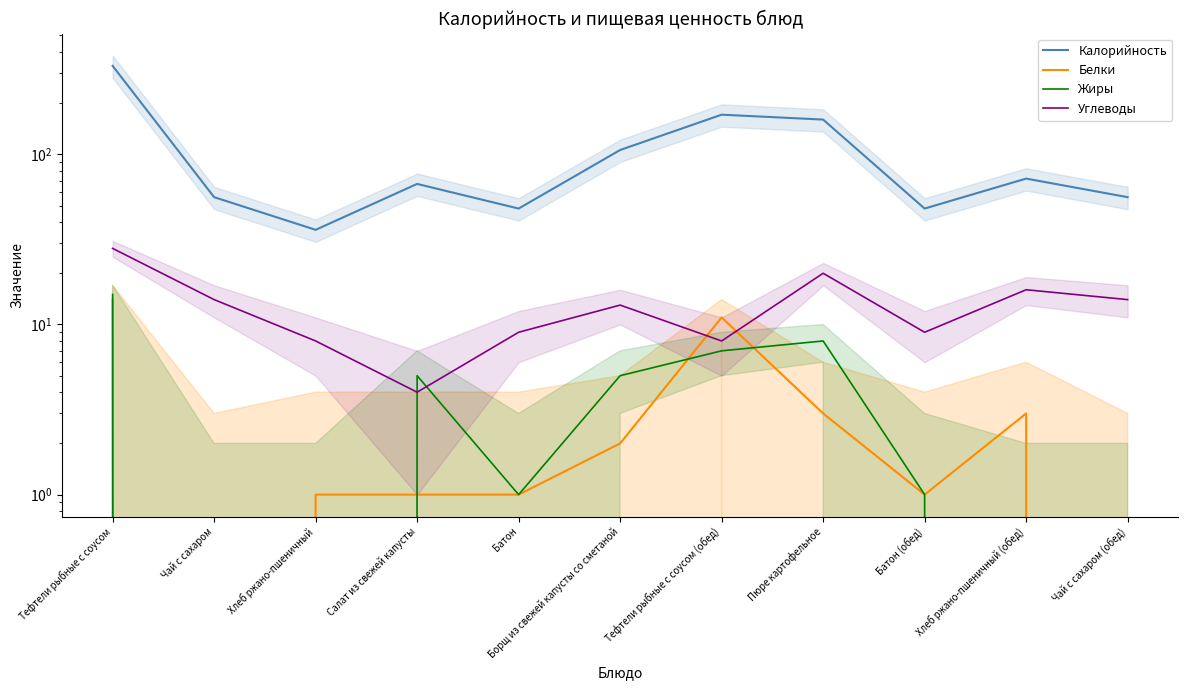

What is the value of the Углеводы point at the 11th from the left?

14